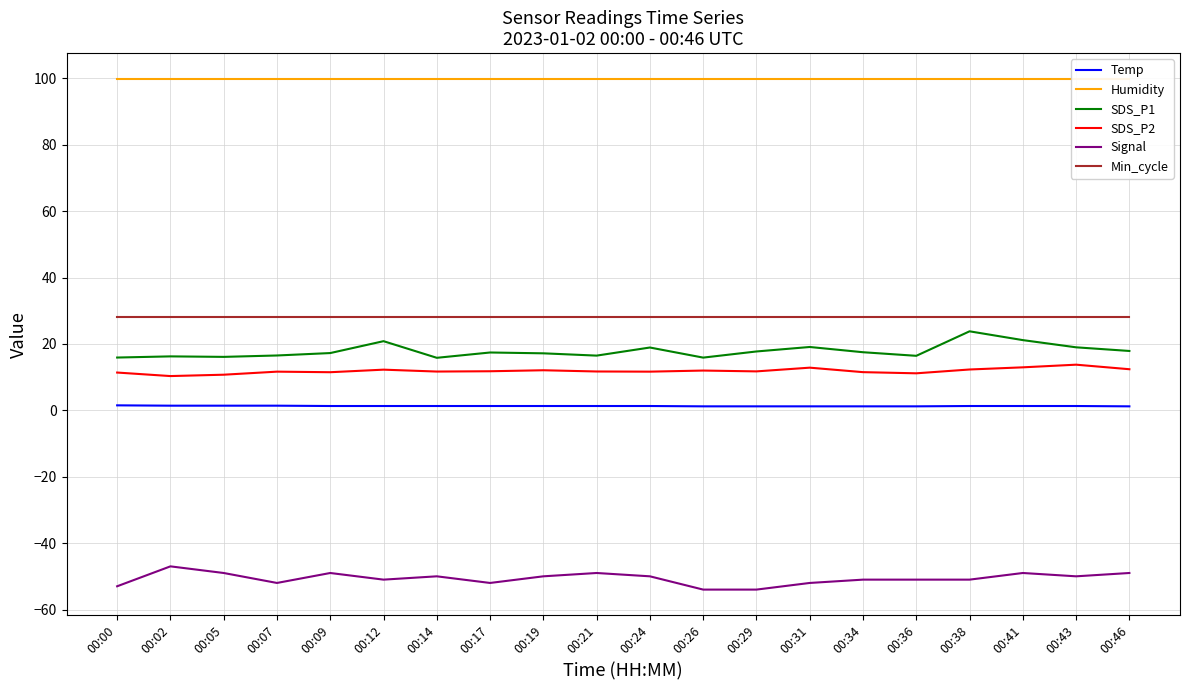

True or false: Signal and Min_cycle cross at least once.

False